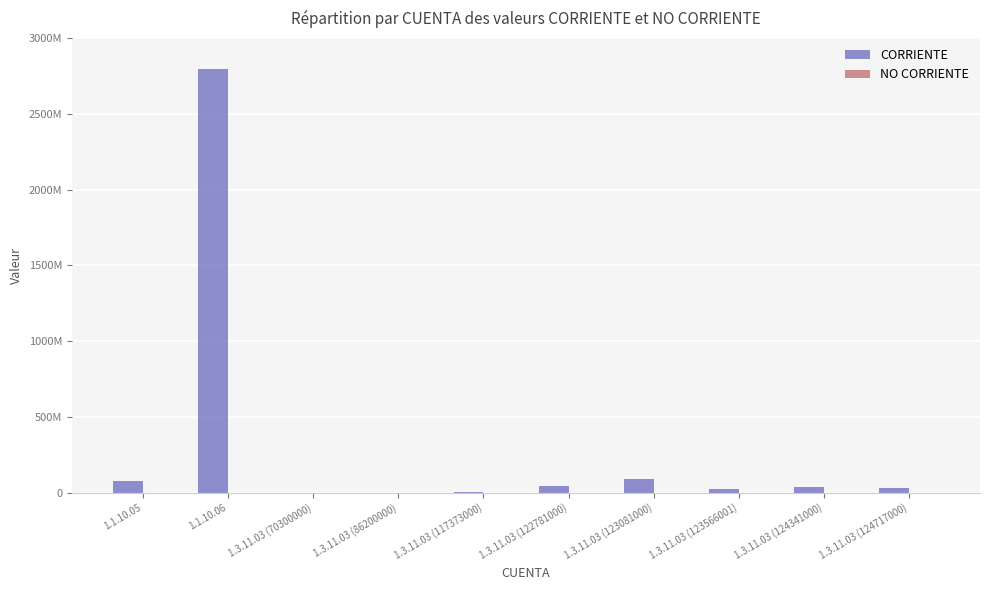

What is the label of the 8th bar from the left?

1.3.11.03 (123566001)